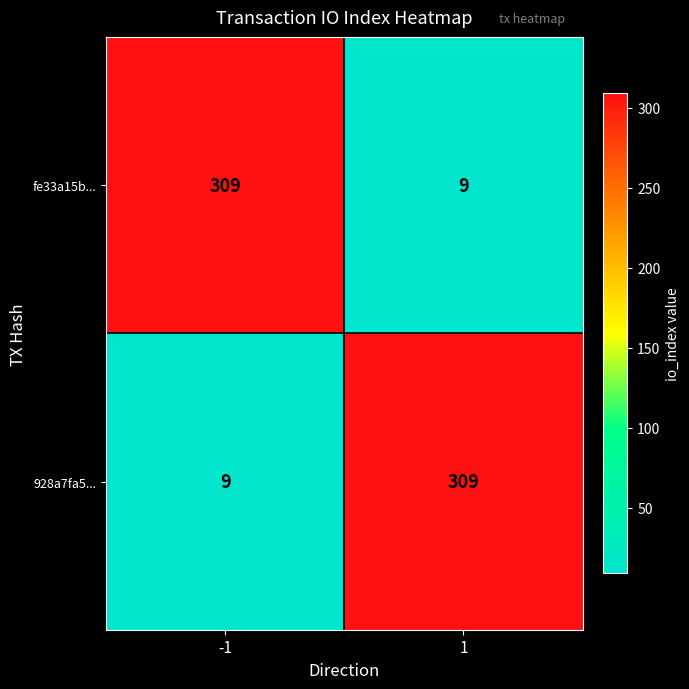

What is the greatest value displayed?

309